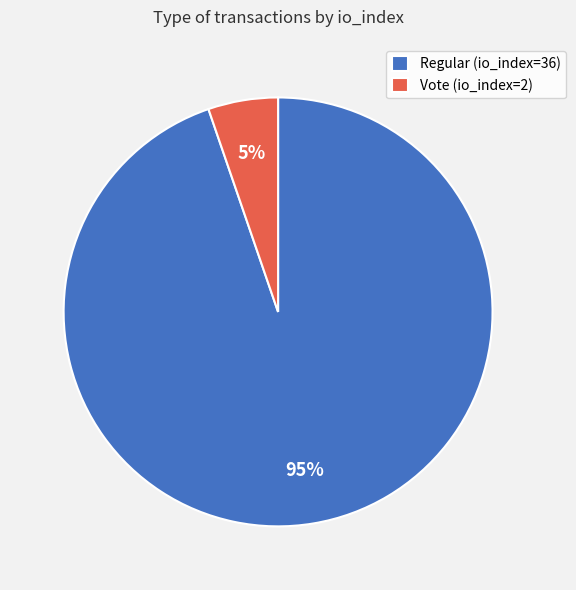

Which category has the biggest portion of the pie?

Regular (io_index=36)